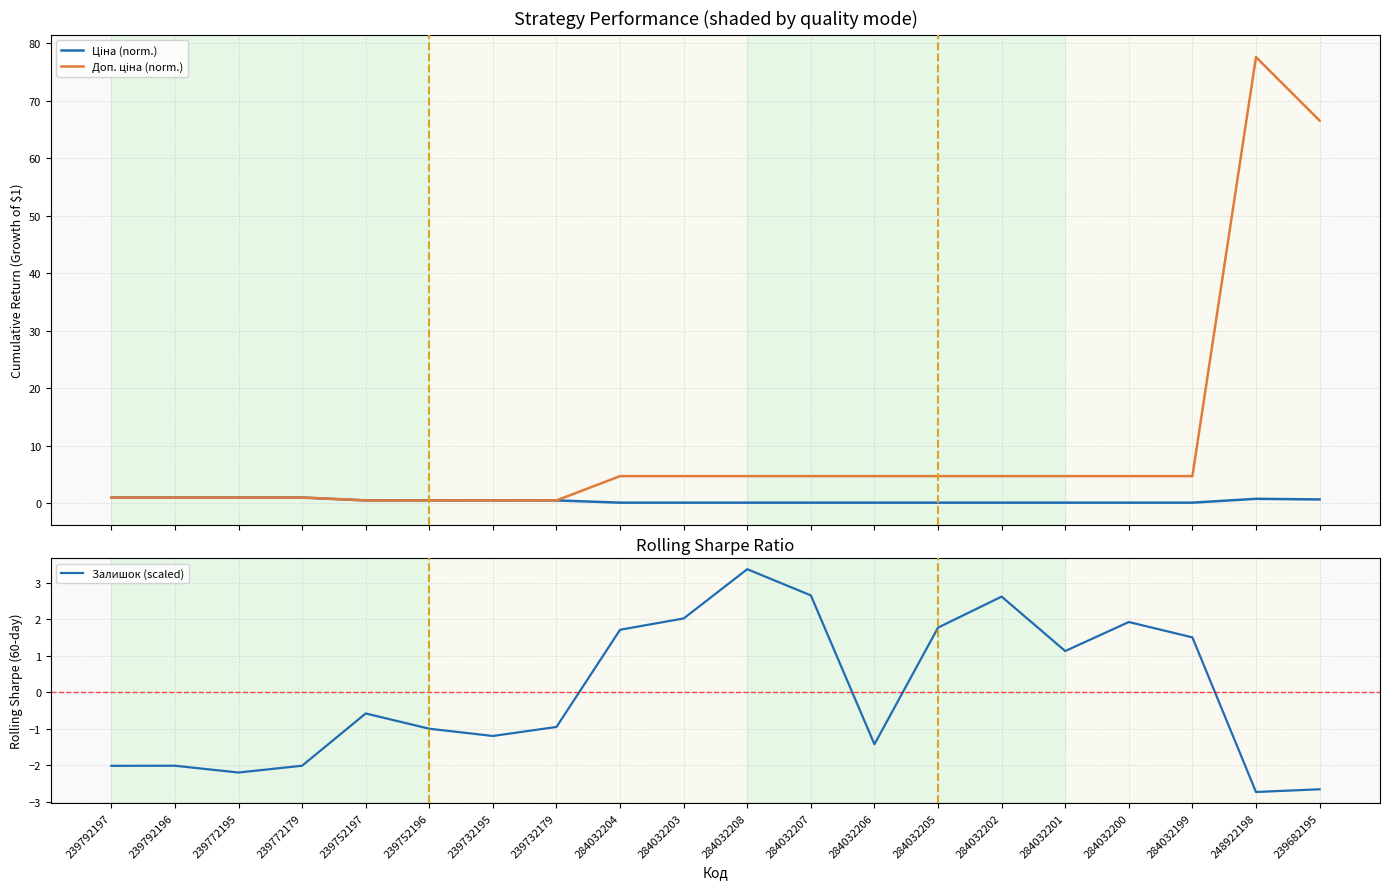

True or false: Доп. ціна (norm.) has a value of 0.9 at 239732179.

False